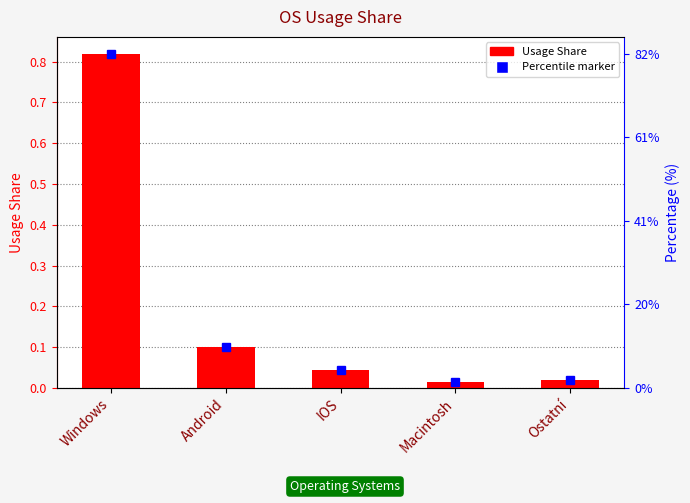

What position from the right is IOS?

3